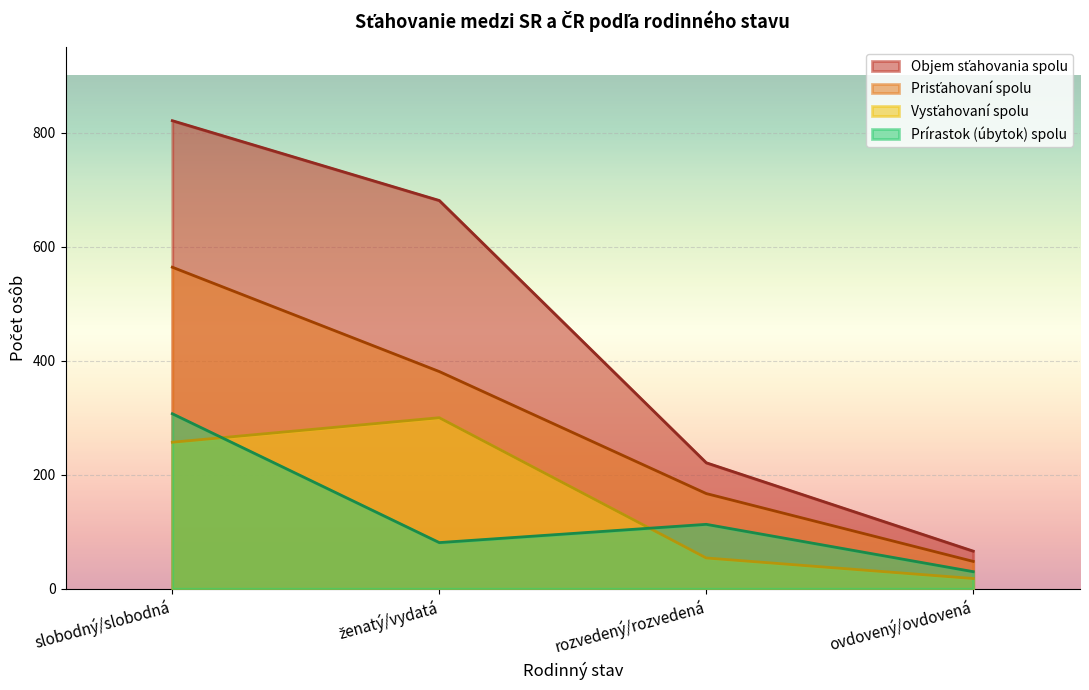

The value of Prírastok (úbytok) spolu at rozvedený/rozvedená is 160. True or false?

False